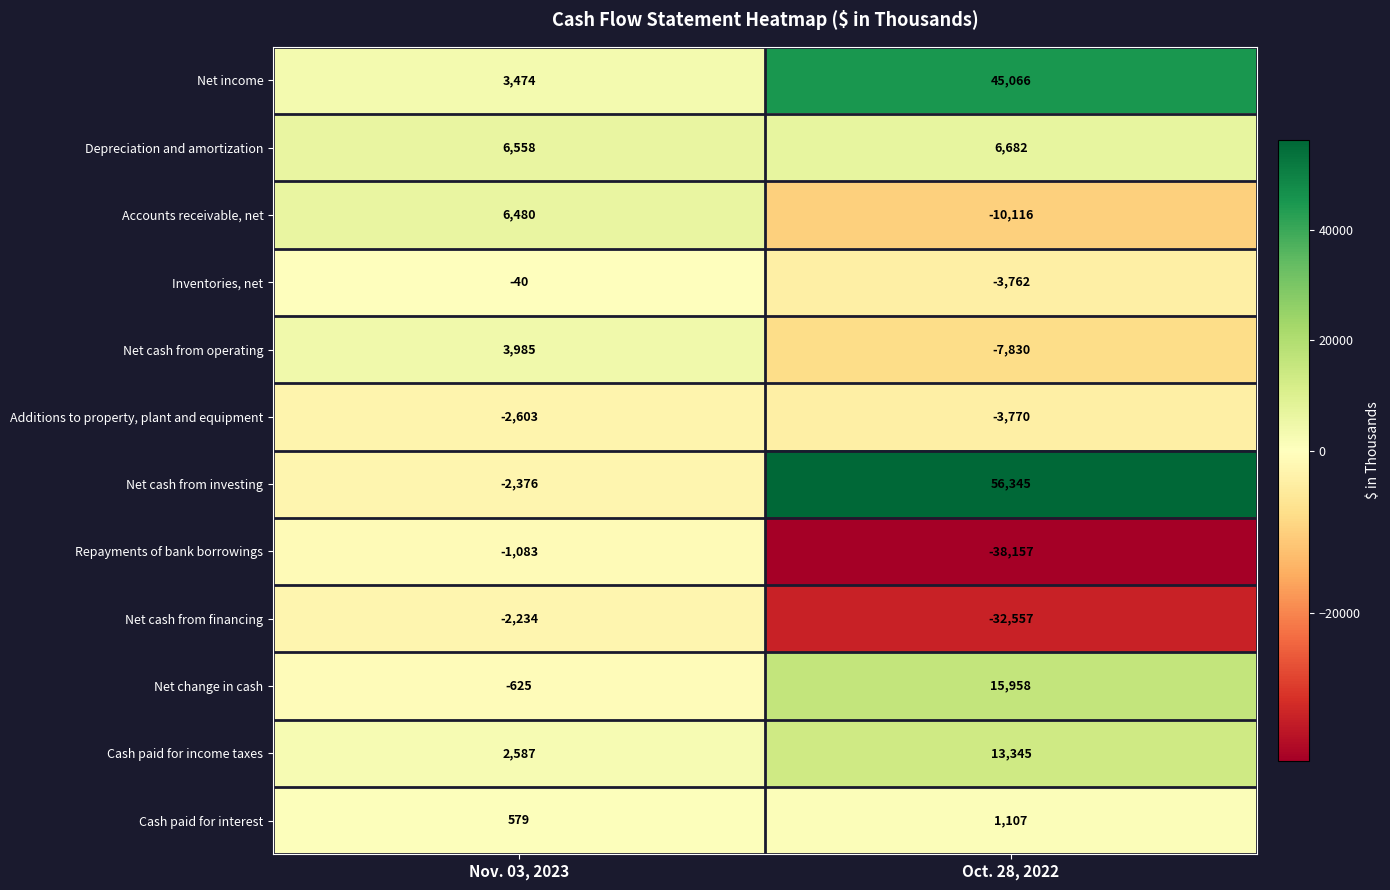

At which category is the sum across all series the highest?

Oct. 28, 2022